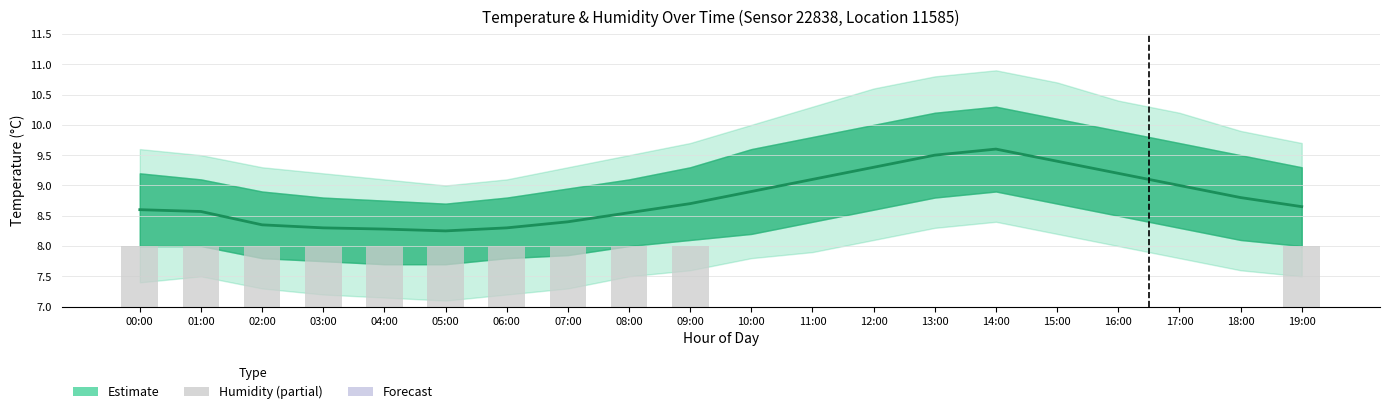

List the labels in order of Temperature estimate value, smallest first.

05:00, 04:00, 03:00, 06:00, 02:00, 07:00, 08:00, 01:00, 00:00, 19:00, 09:00, 18:00, 10:00, 17:00, 11:00, 16:00, 12:00, 15:00, 13:00, 14:00